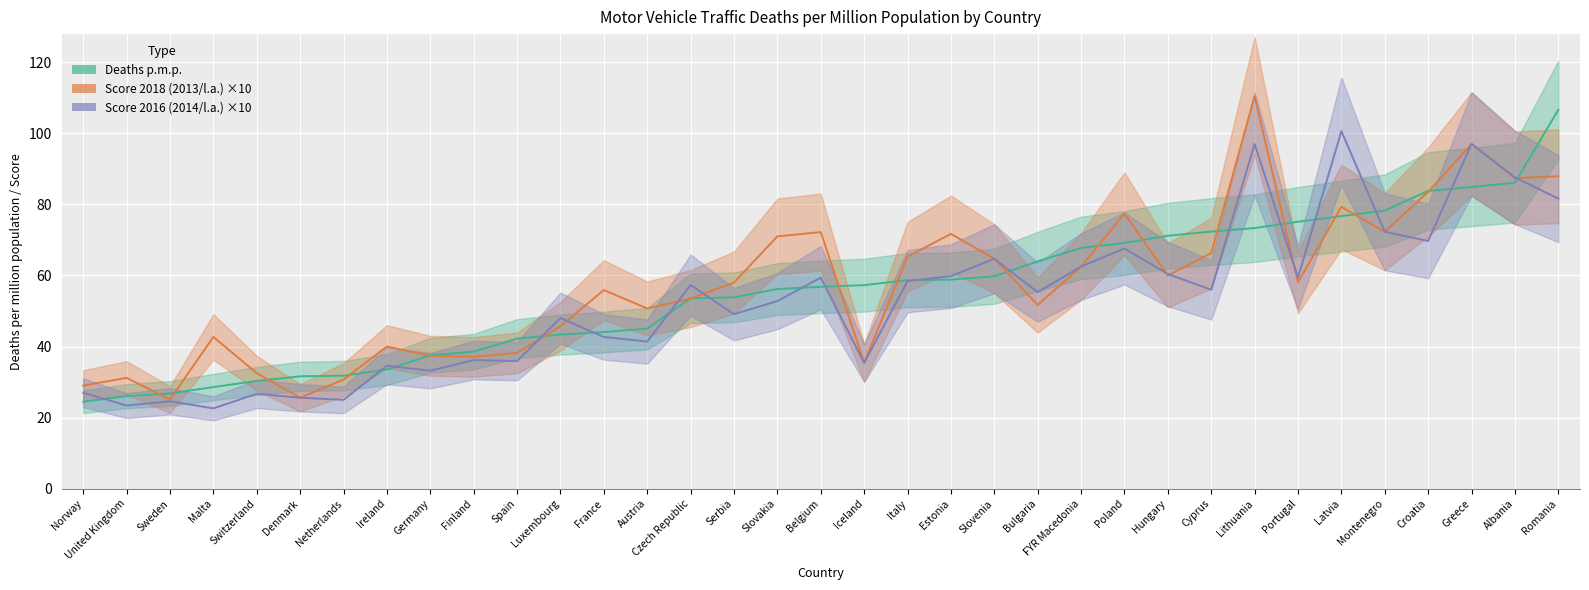

Count the number of categories in the chart.

35